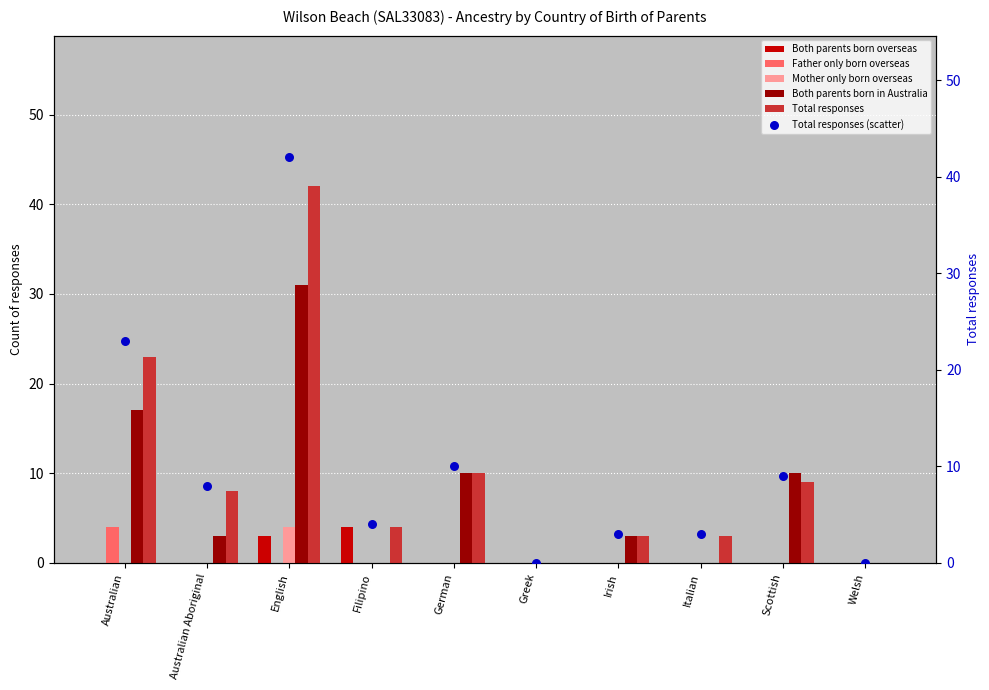

At which category is the sum across all series the highest?

English